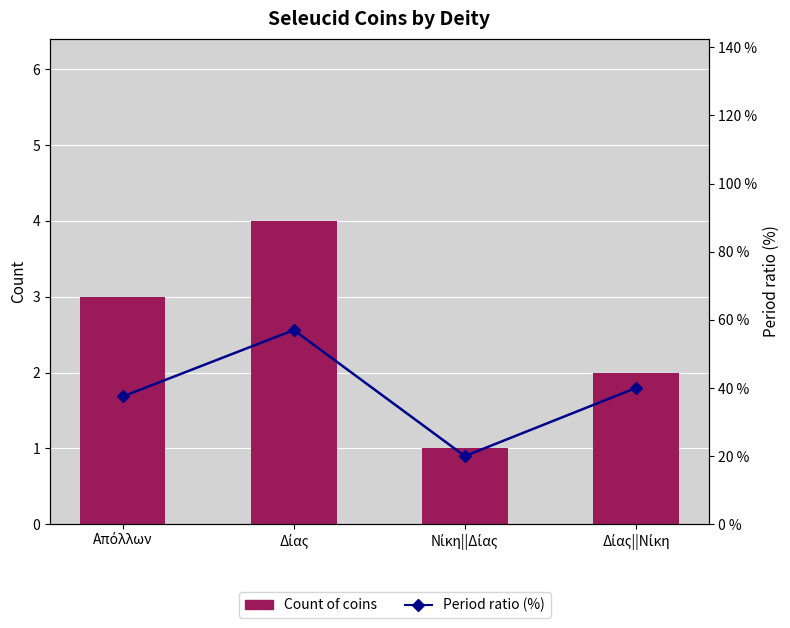

Which category has the lowest value in the Count of coins series?

Νίκη||Δίας